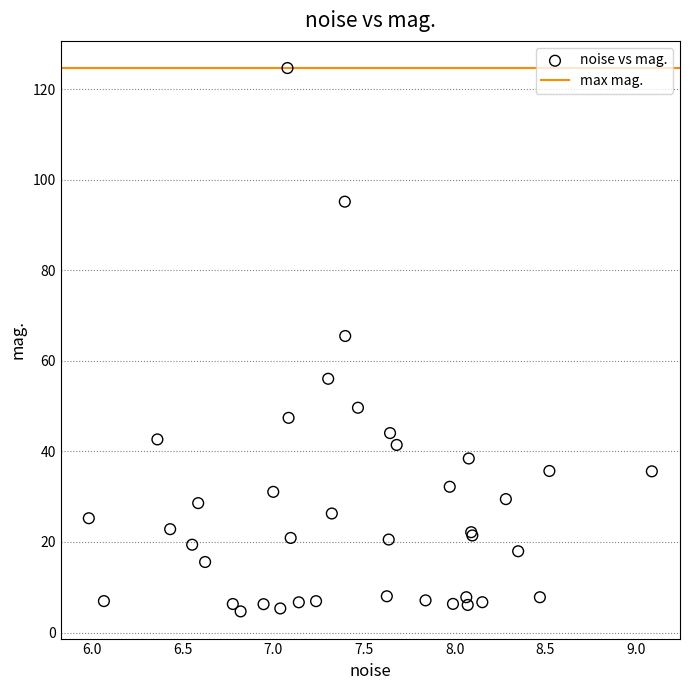

What Y value in the scatter plot is closest to 64?

65.5